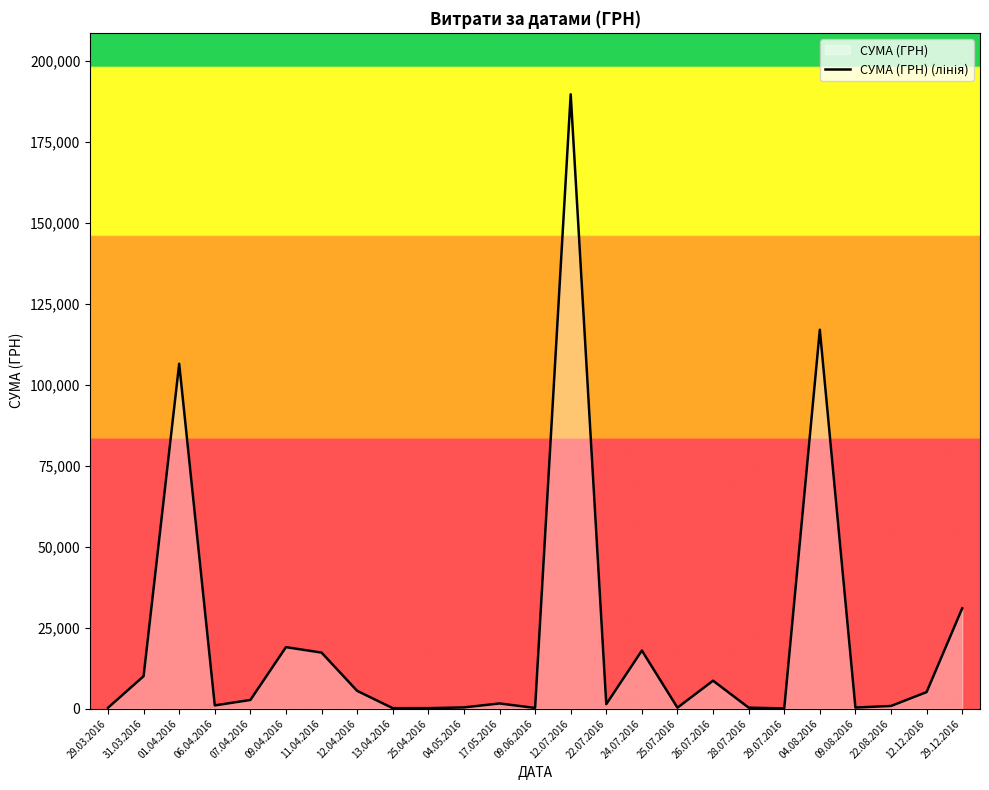

Count the number of values greater than 1633.

13